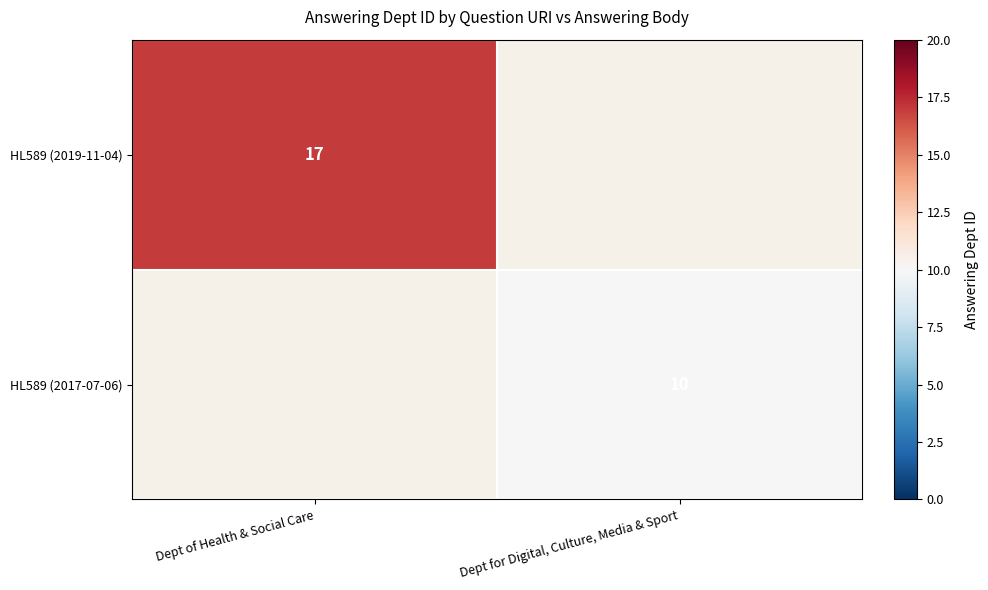

Is it true that HL589 (2017-07-06) equals 10 at Dept for Digital, Culture, Media & Sport?

True